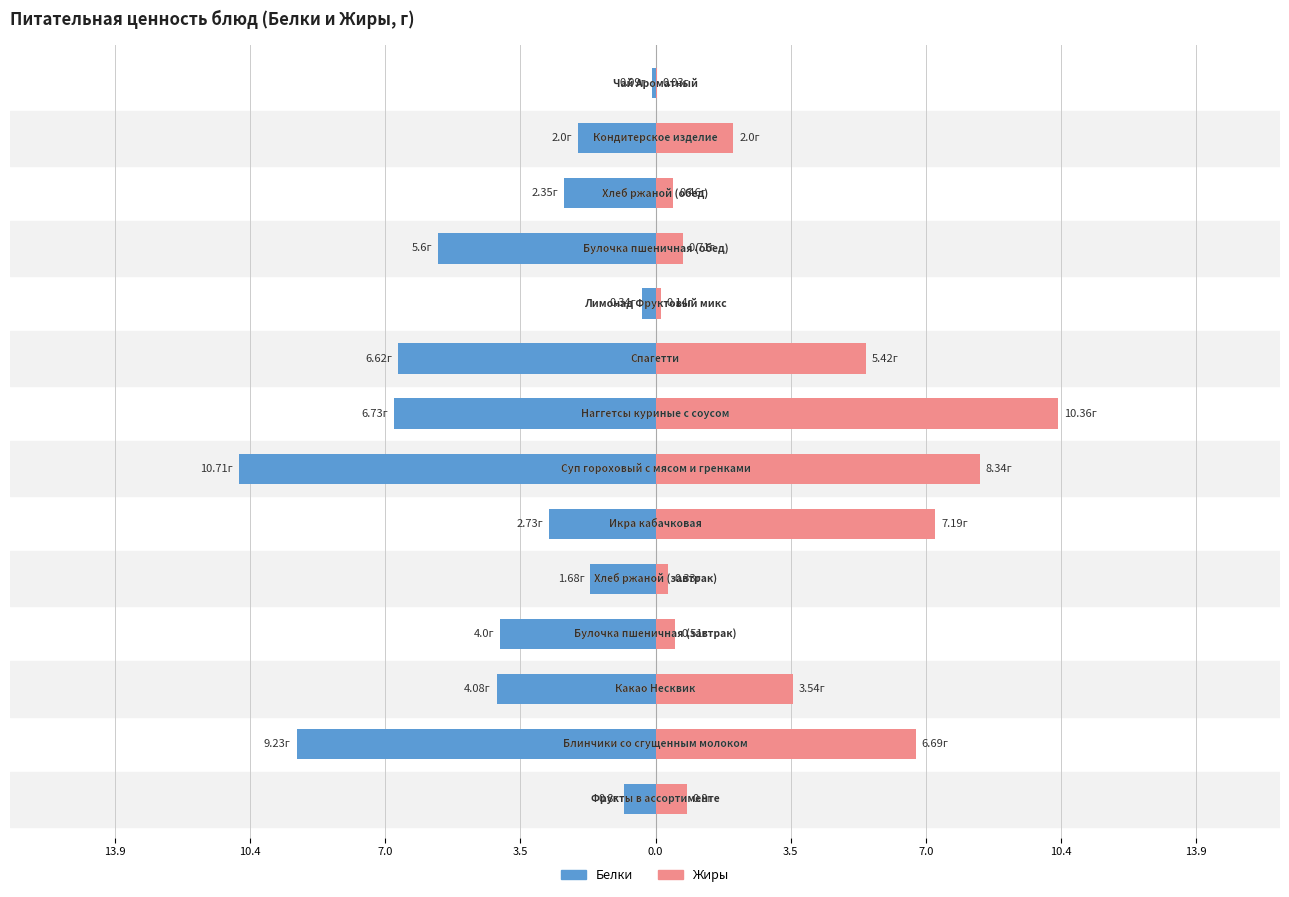

What is the average value of the Жиры series?

3.3